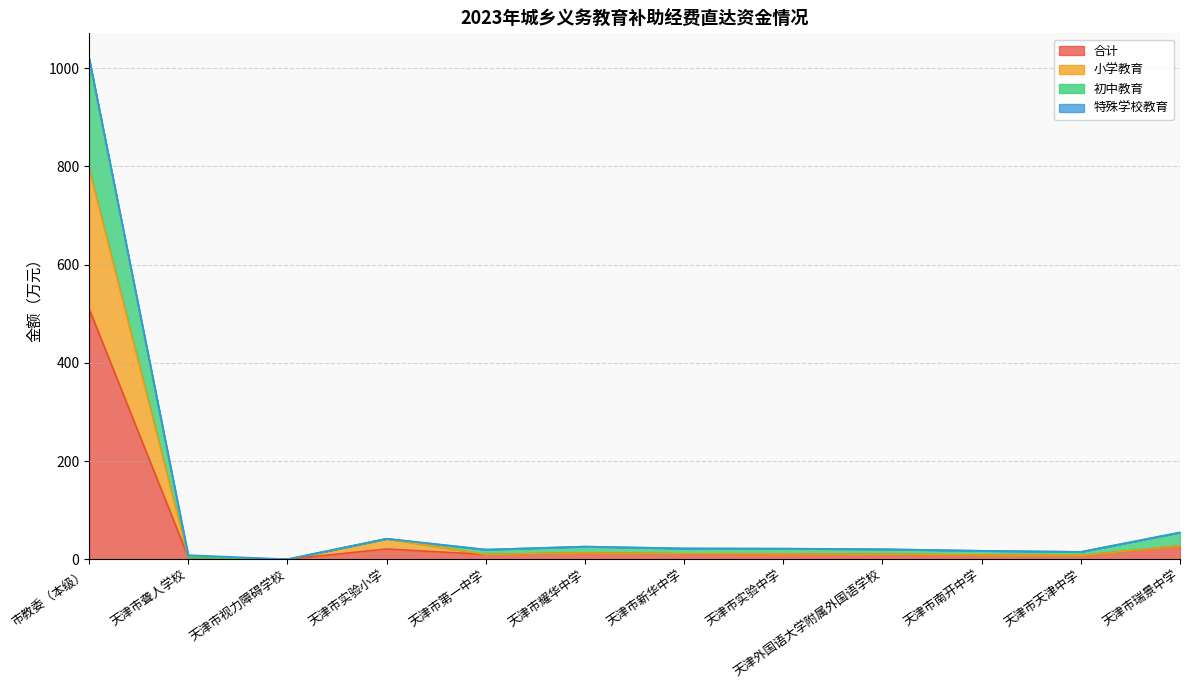

At which category is the sum across all series the highest?

市教委（本级）